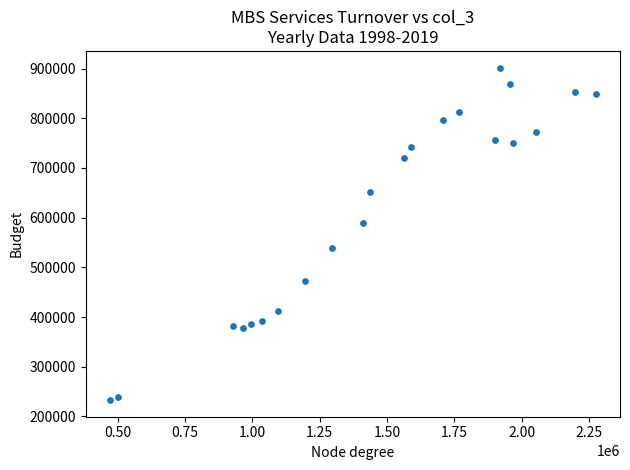

What is the range of Y values (max minus min)?

669262.0